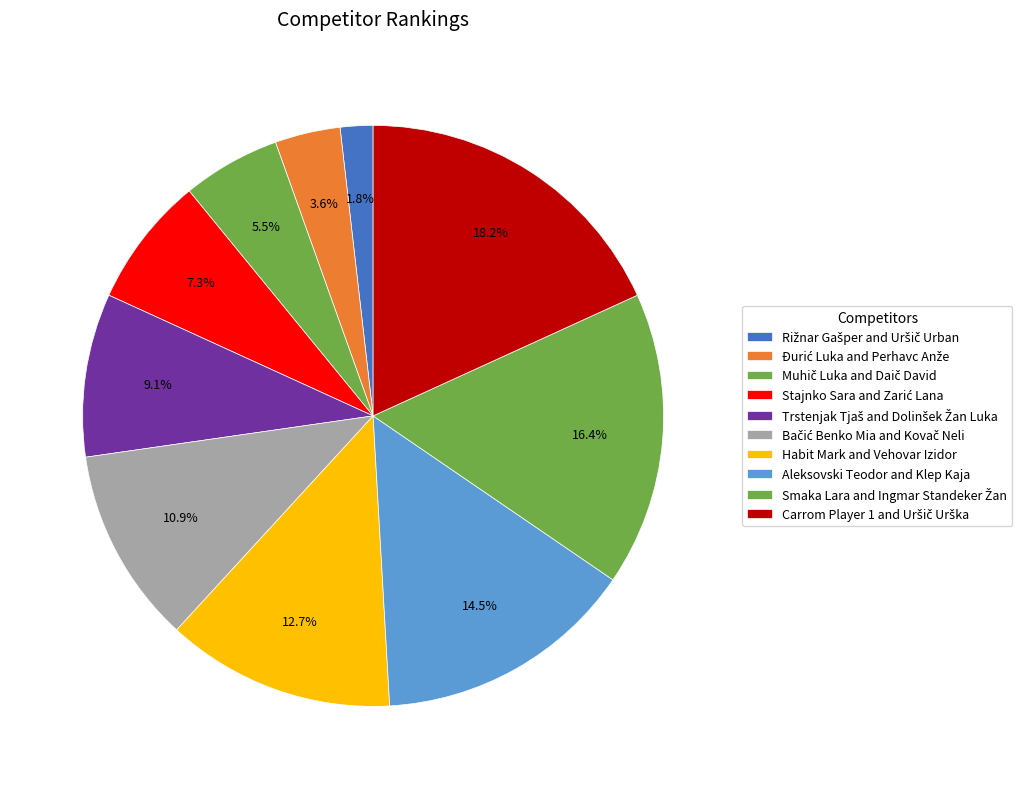

Count the number of slices in the pie.

10